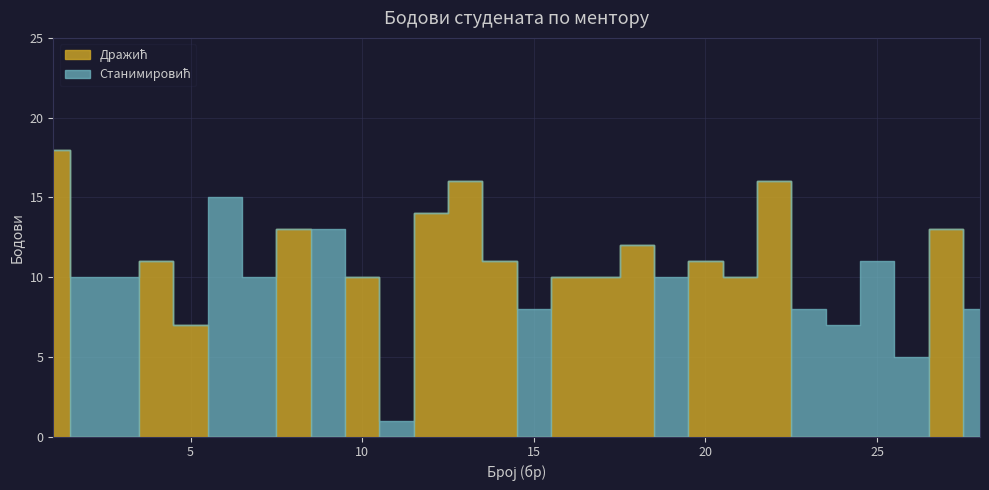

Which series has the largest range (max minus min)?

Дражић